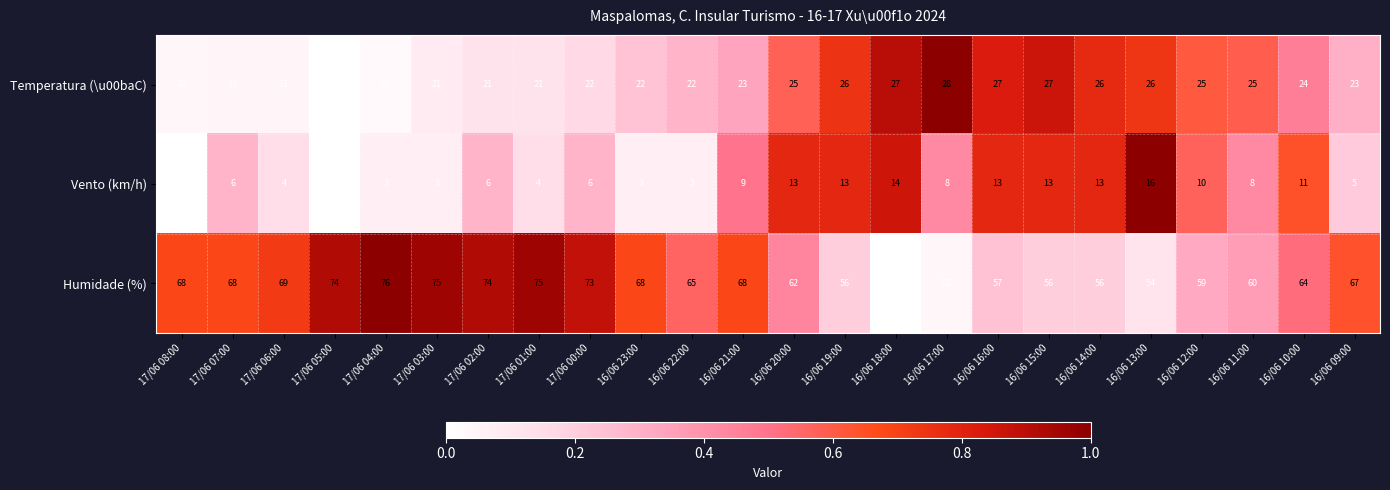

Which category has the highest value in the Temperatura (\u00baC) series?

16/06 17:00